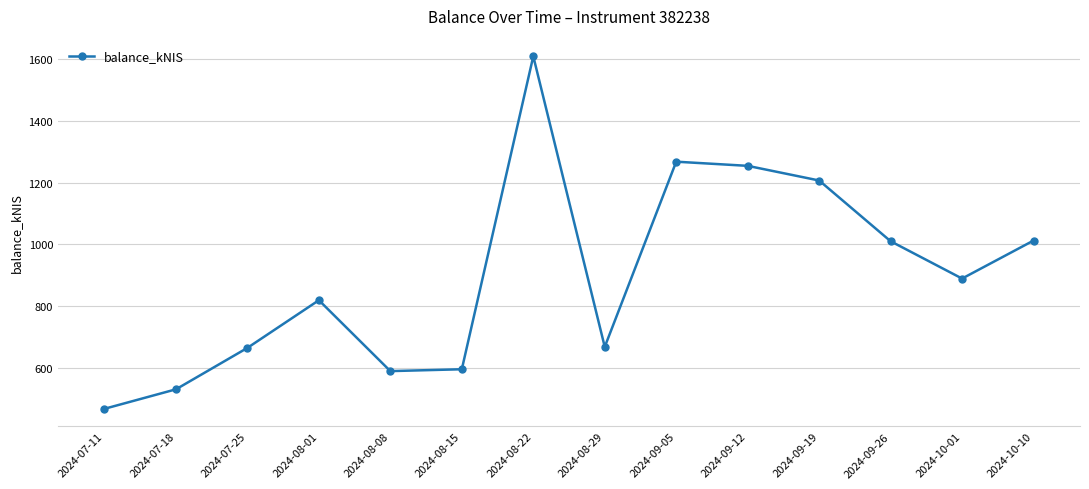

How many interior local peaks (higher than both neighbors) does the data have?

3